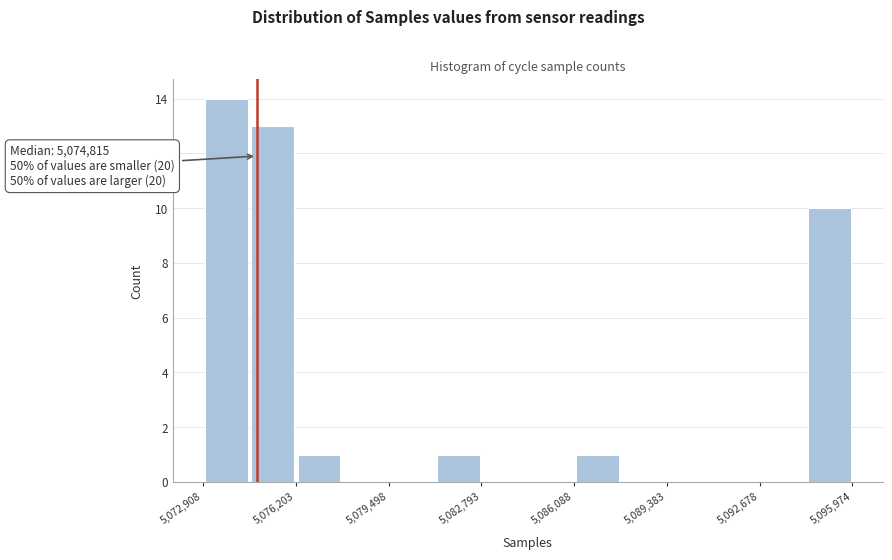

Read against the x-axis, roughly where is the centre of the tallest bar?

5073500